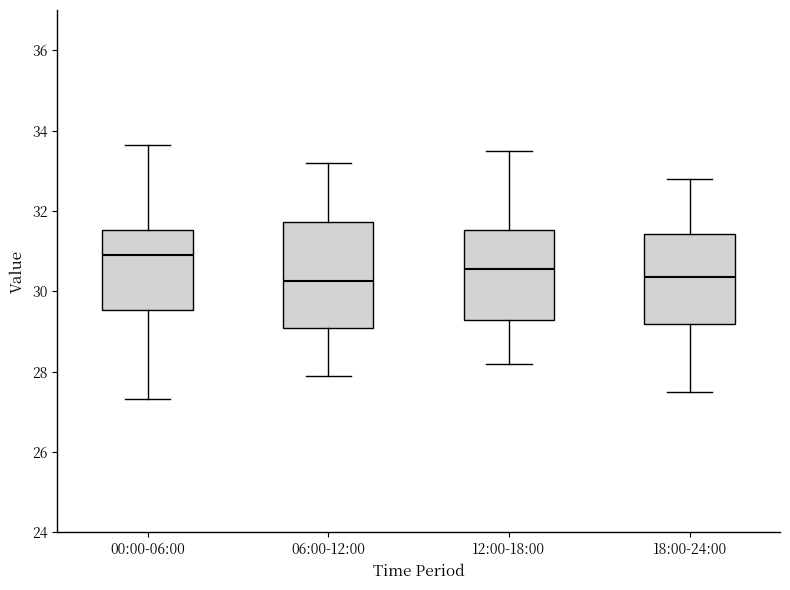

Where does the median line of the box for 12:00-18:00 sit on the y-axis? The values are not printed on the chart, so give them approximately, as read against the axis.

30.6